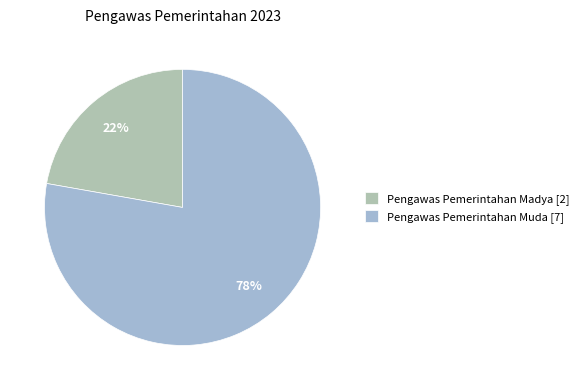

Count the number of slices in the pie.

2